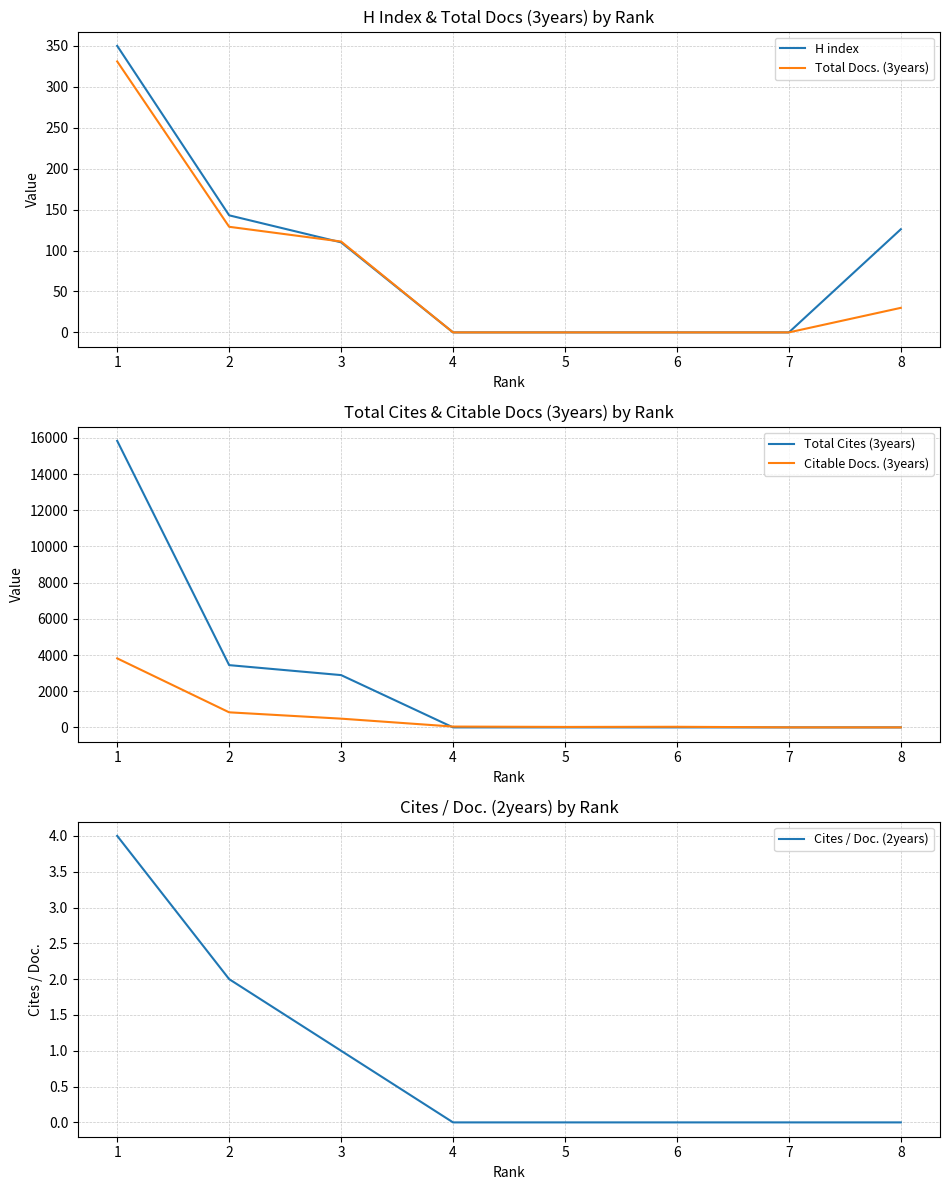

At which category does the chart reach its minimum across all series?

4